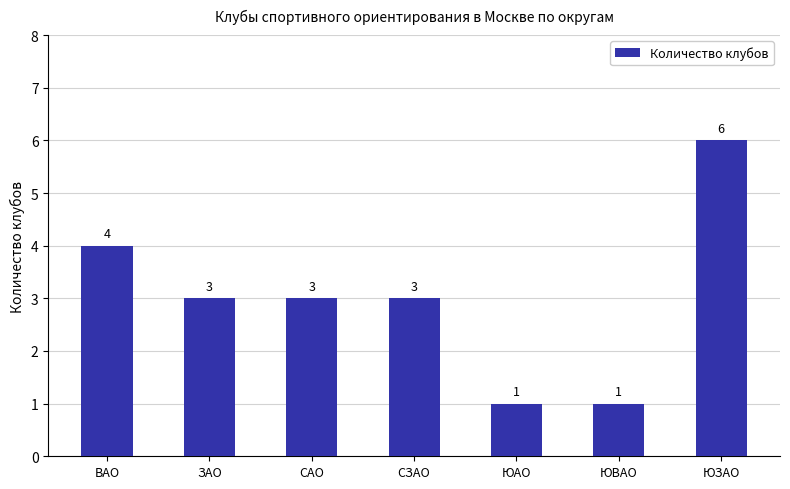

What is the ratio of the value at СЗАО to the value at ЮВАО?

3.0